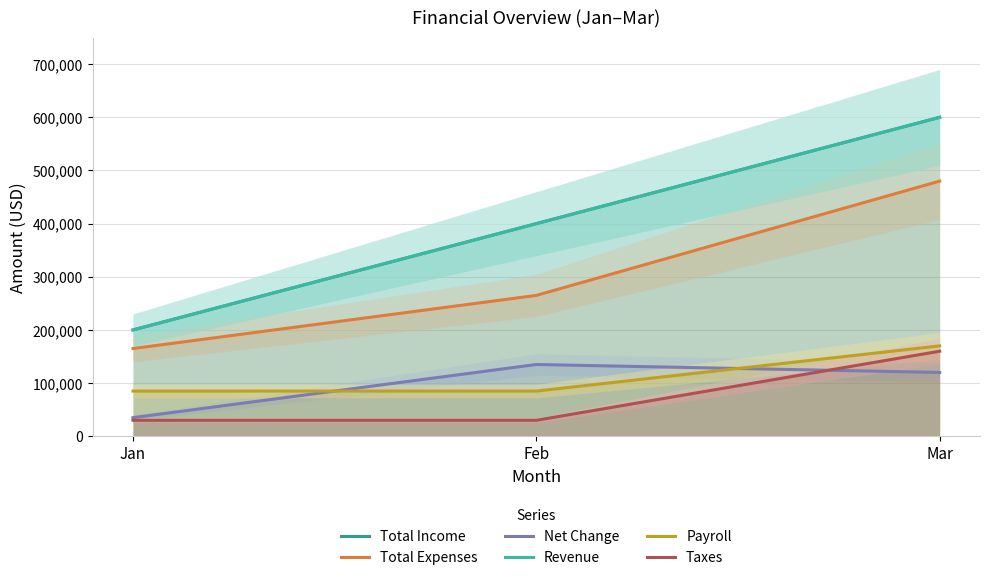

What is the difference between the Revenue values at Mar and Jan?

400000